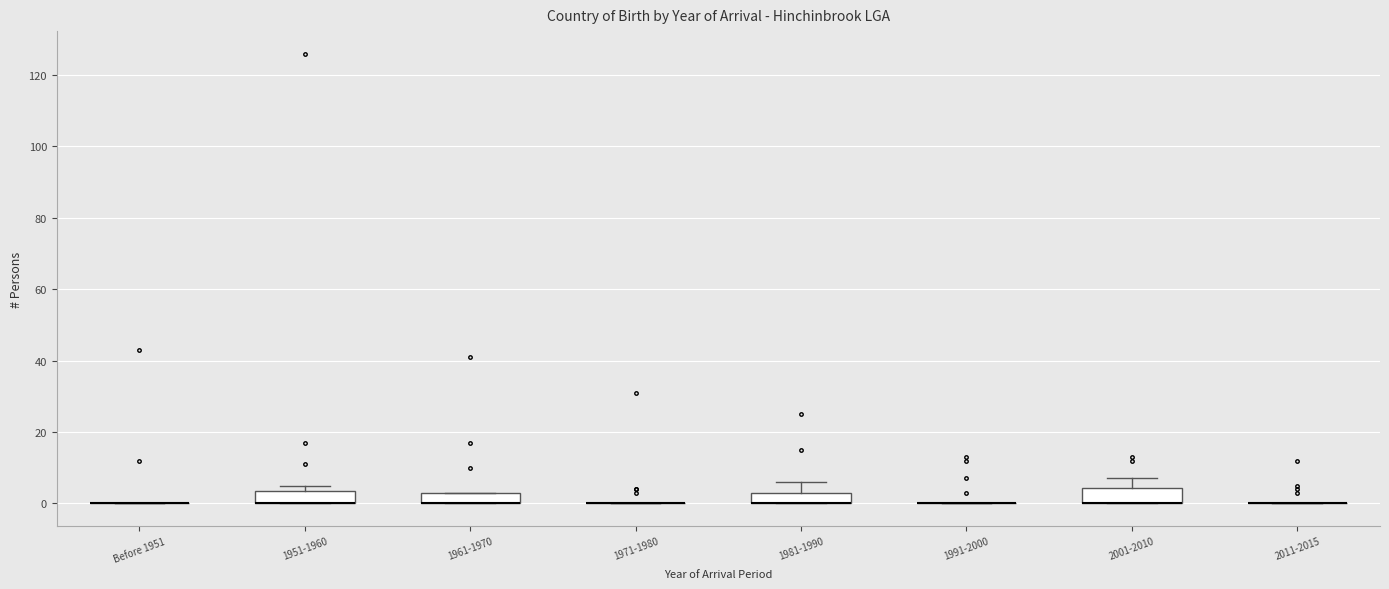

Reading left to right, read every box against the y-axis: the position of its median line, the range the box covers, and the ends of its whiskers. The values are not printed on the chart, so give them approximately, as read against the axis.

Before 1951: box collapsed to a line at 0, whiskers 0 to 0
1951-1960: median 0 (drawn on the box's lower edge), box 0 to 4, whiskers 0 to 6
1961-1970: median 0 (drawn on the box's lower edge), box 0 to 4, whiskers 0 to 4
1971-1980: box collapsed to a line at 0, whiskers 0 to 0
1981-1990: median 0 (drawn on the box's lower edge), box 0 to 4, whiskers 0 to 6
1991-2000: box collapsed to a line at 0, whiskers 0 to 0
2001-2010: median 0 (drawn on the box's lower edge), box 0 to 4, whiskers 0 to 8
2011-2015: box collapsed to a line at 0, whiskers 0 to 0